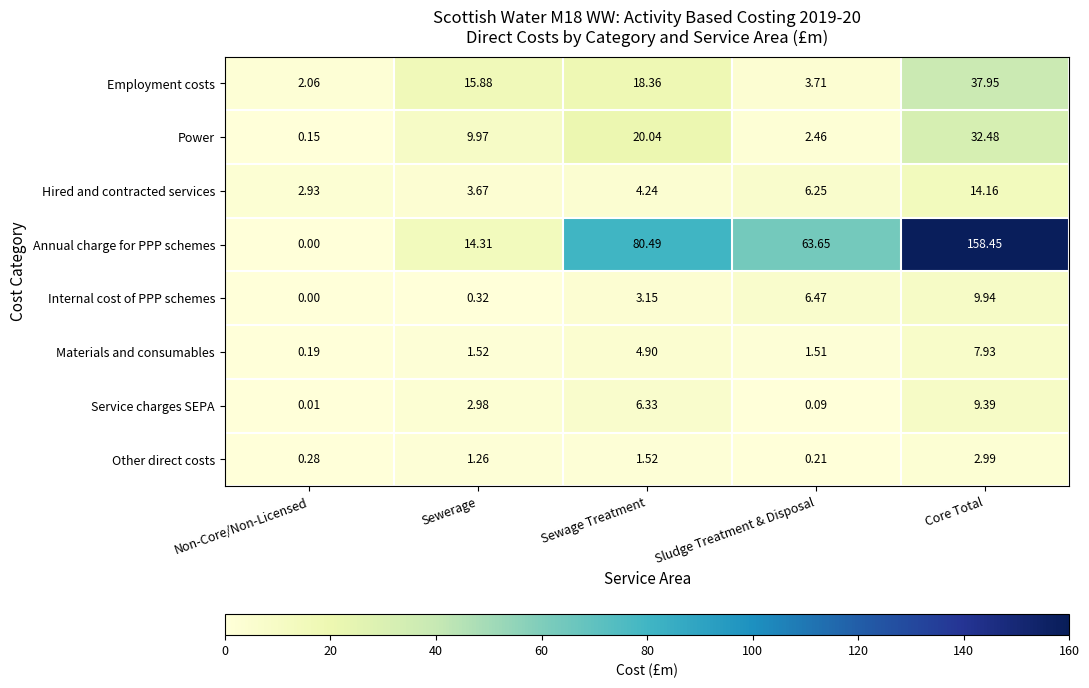

Where is Service charges SEPA nearest to the value 4?

Sewerage